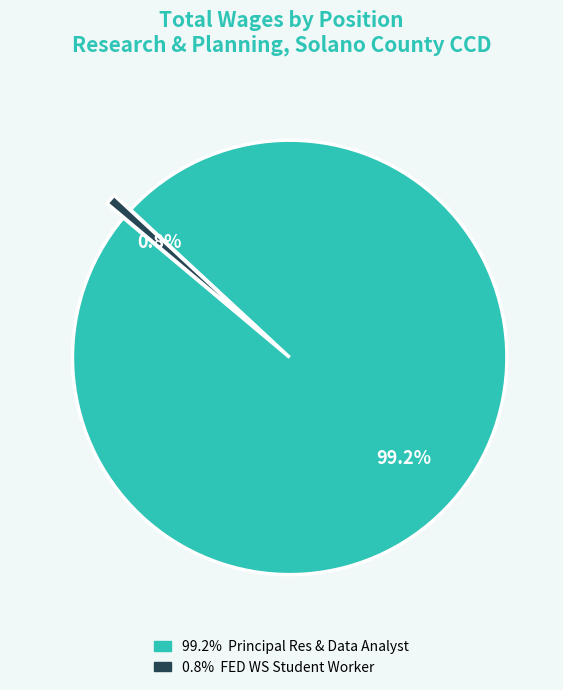

Is there a majority slice in this chart?

Yes